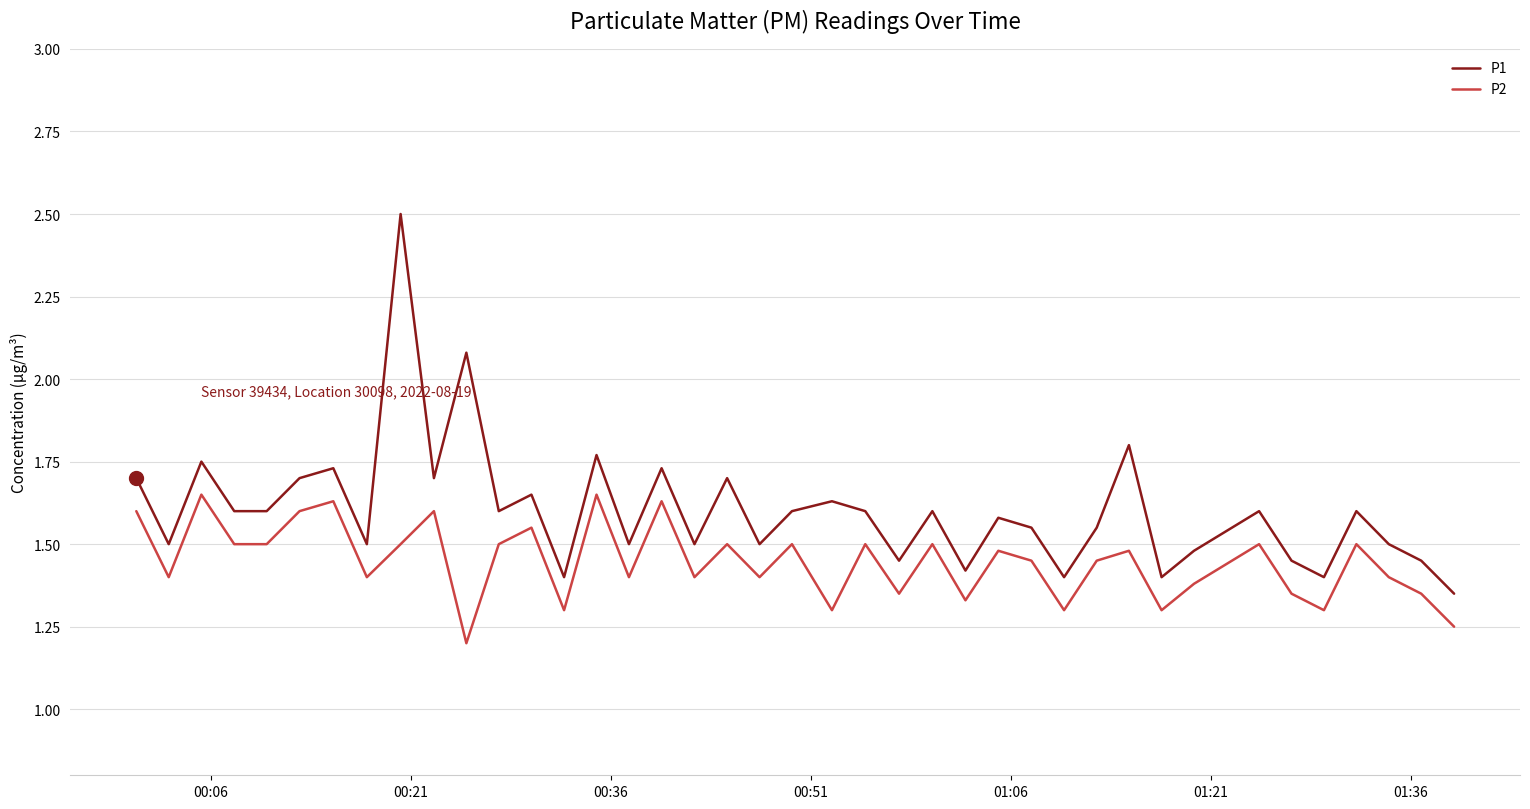

Rank the series by their average value, from highest to lowest.

P1, P2